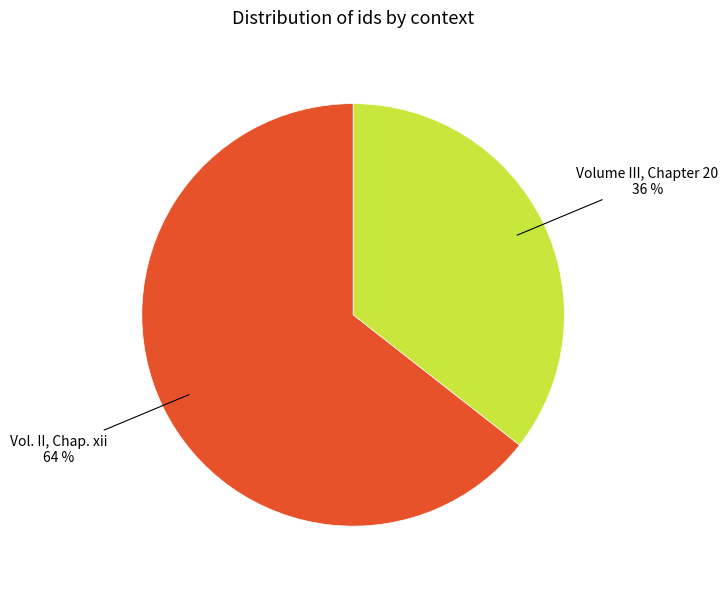

Is there a majority slice in this chart?

Yes